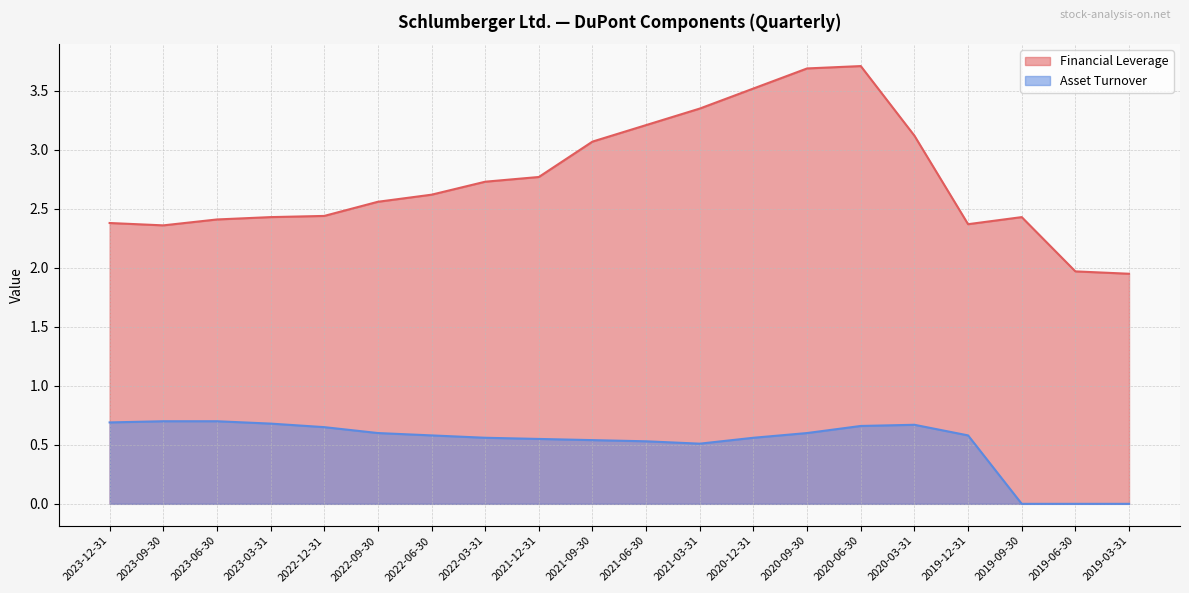

Read the Financial Leverage value at 2023-06-30.

2.4